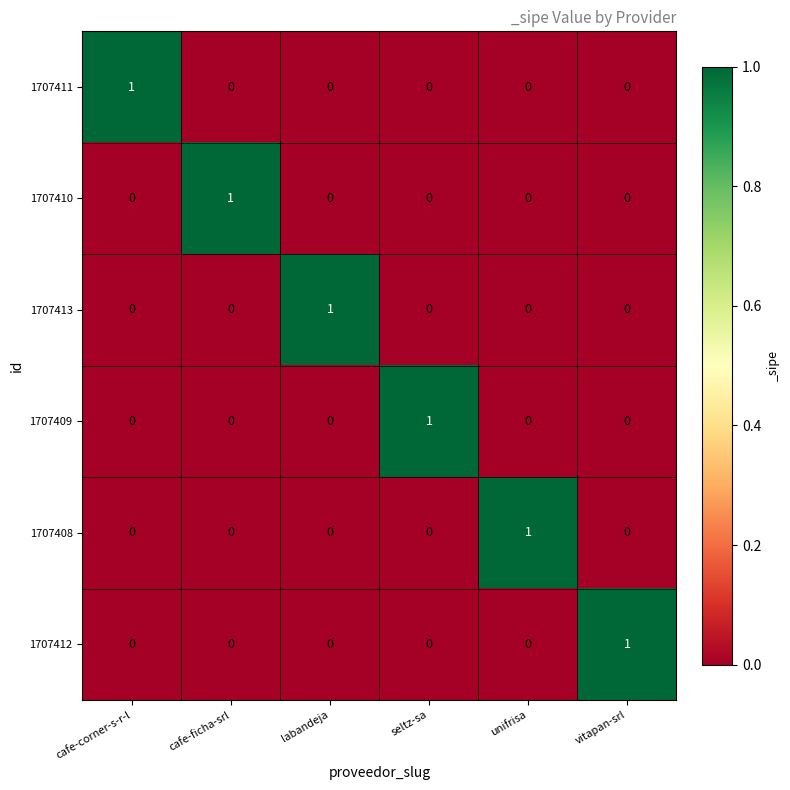

The value of 1707413 at labandeja is 0. True or false?

False